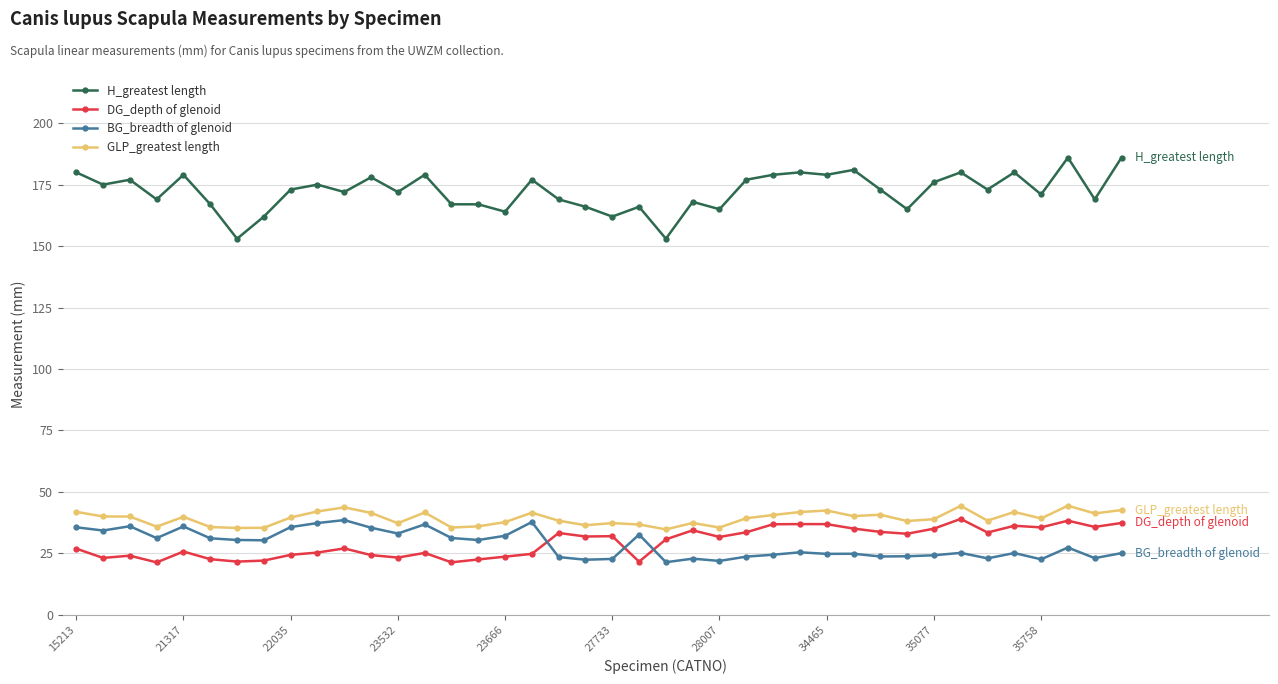

At how many categories does at least one series exceed 110?

40